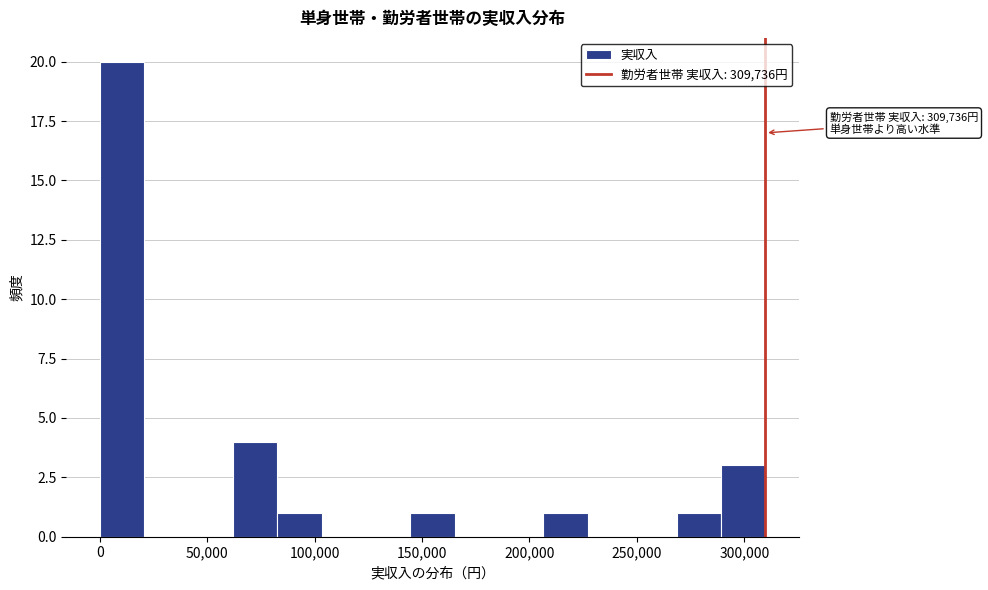

Which range on the x-axis has the tallest bar?

0 to 20000